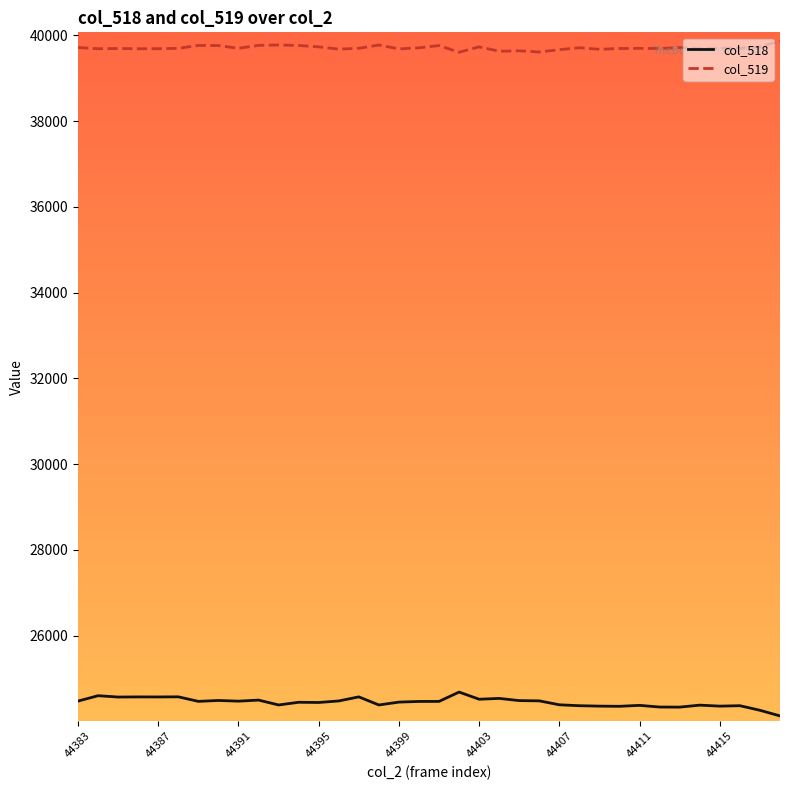

What is the greatest value displayed?

39872